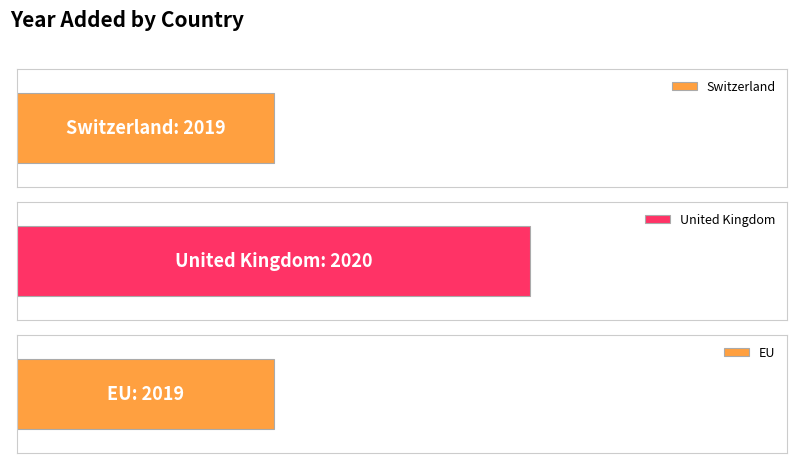

Reading left to right, extract all data points from this chart.

2019	2020	2019